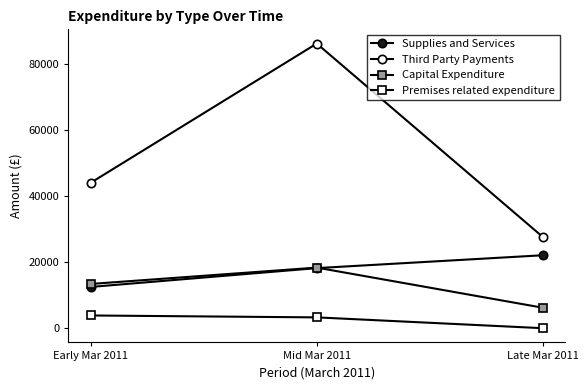

What is the label of the 1st point from the left?

Early Mar 2011